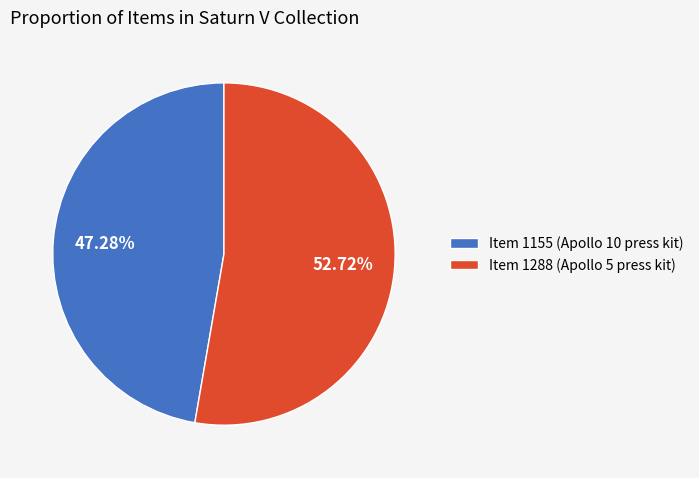

What is the ratio of the value at Item 1155 (Apollo 10 press kit) to the value at Item 1288 (Apollo 5 press kit)?

0.9